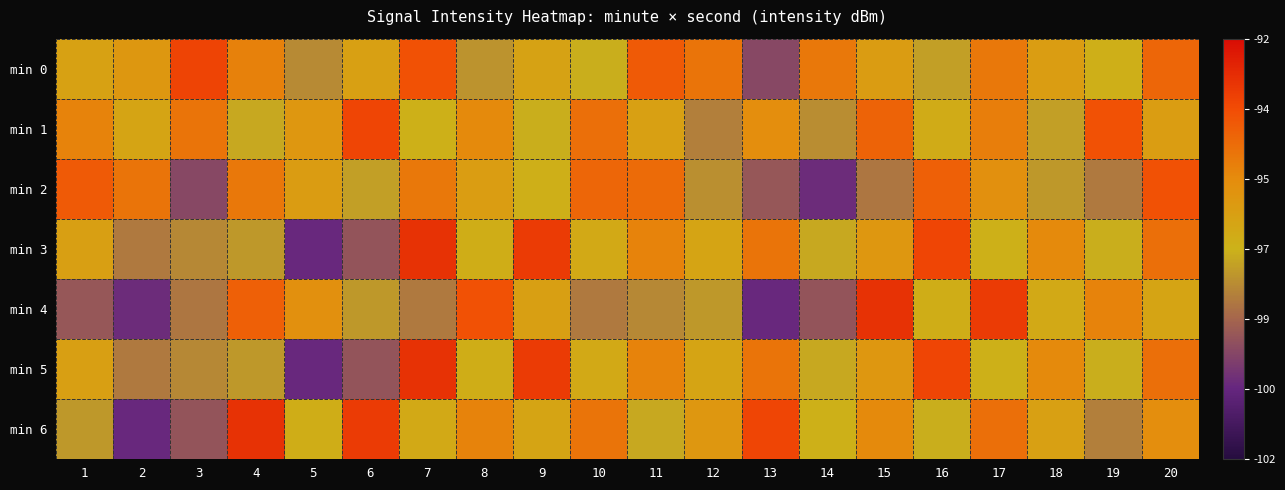

Which label corresponds to the smallest value in the chart?

5